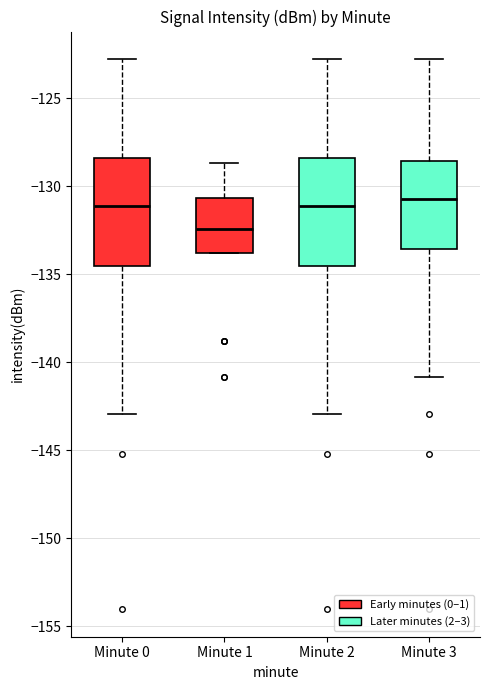

Reading left to right, transcribe this box plot: for each box, give where its median line is, the range the box spans, and where its two whiskers end, as read against the y-axis. The values are not printed on the chart, so give them approximately, as read against the axis.

Minute 0: median -131.0, box -134.5 to -128.5, whiskers -143.0 to -123.0
Minute 1: median -132.5, box -134.0 to -130.5, whiskers -134.0 to -128.5
Minute 2: median -131.0, box -134.5 to -128.5, whiskers -143.0 to -123.0
Minute 3: median -130.5, box -133.5 to -128.5, whiskers -141.0 to -123.0